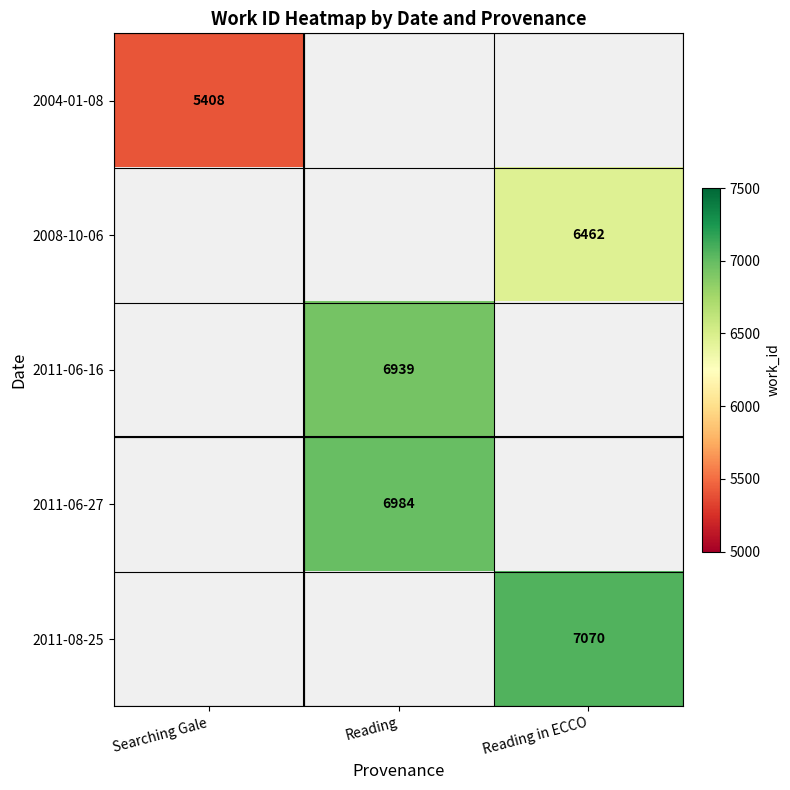

Is it true that 2011-06-16 equals 6939 at Reading?

True